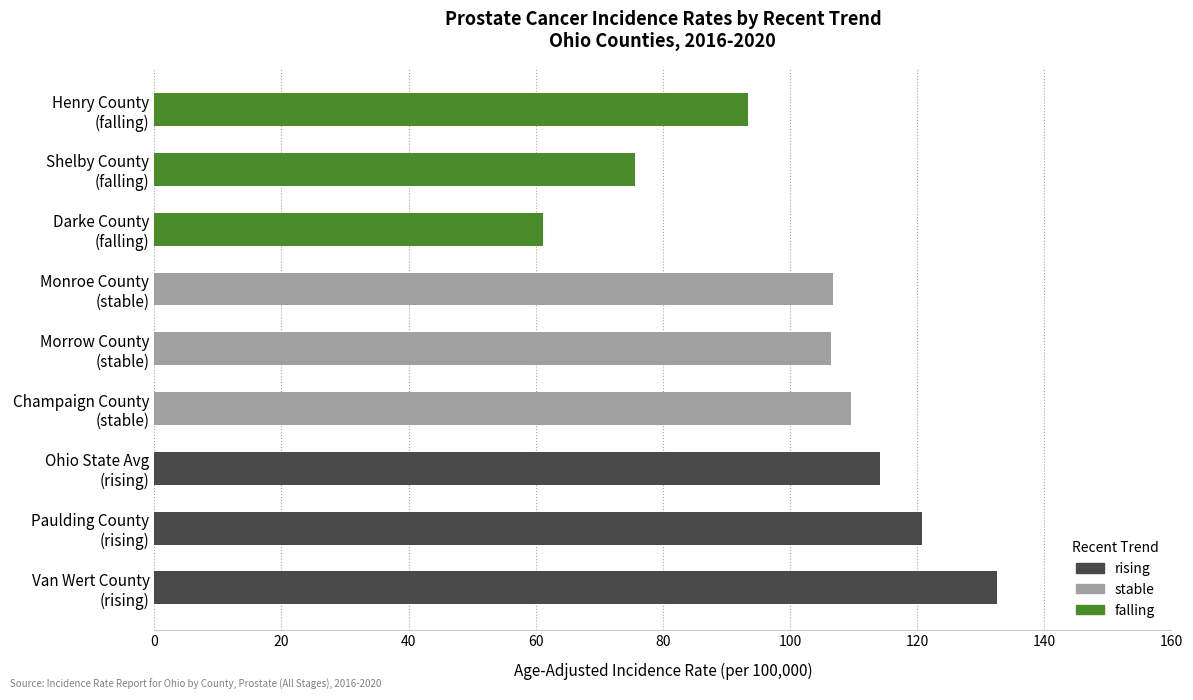

Rank the series by their maximum value, from lowest to highest.

falling, stable, rising